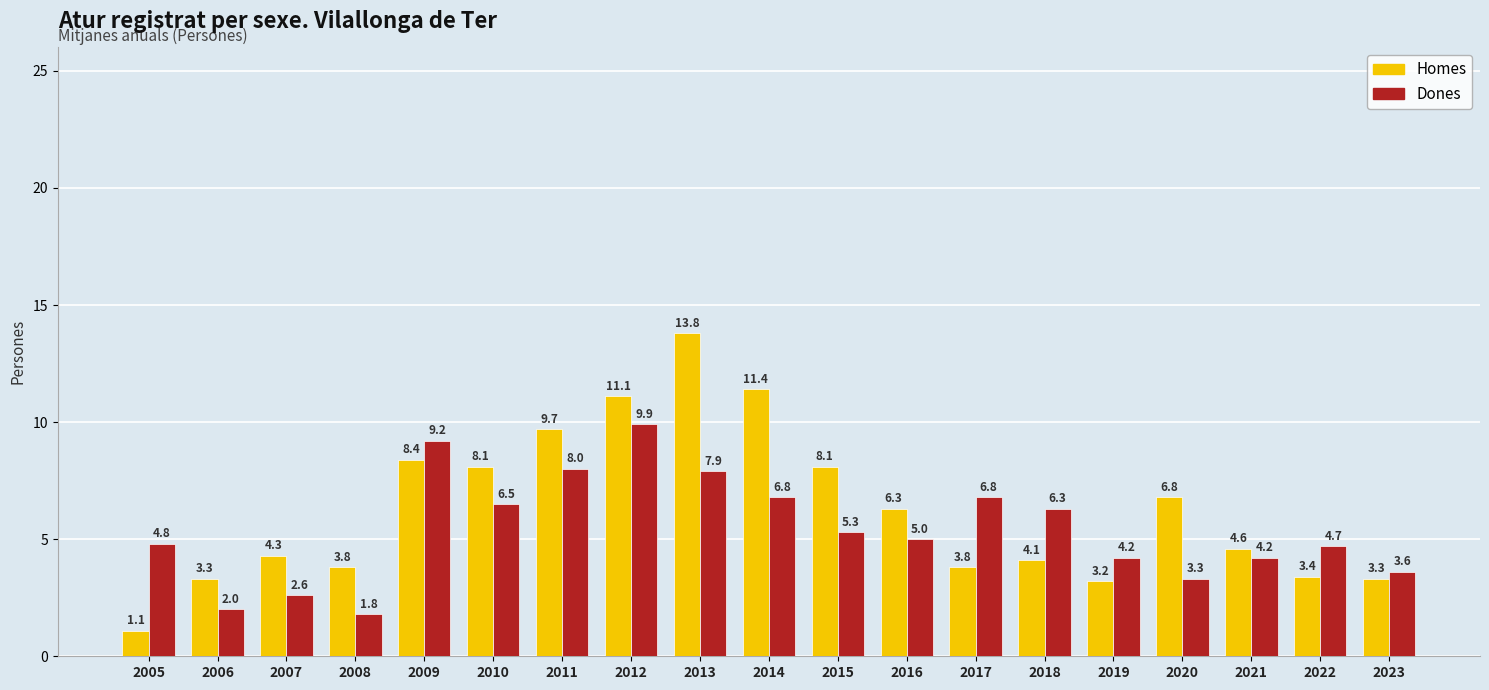

What is the total value across all series at 2015?

13.4